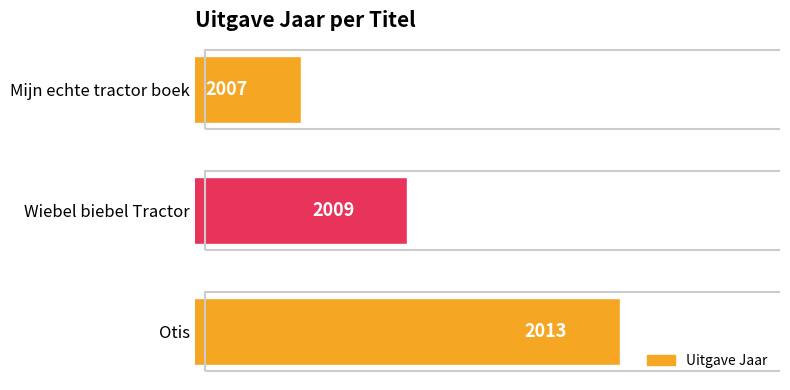

At which category does the chart reach its peak across all series?

Otis